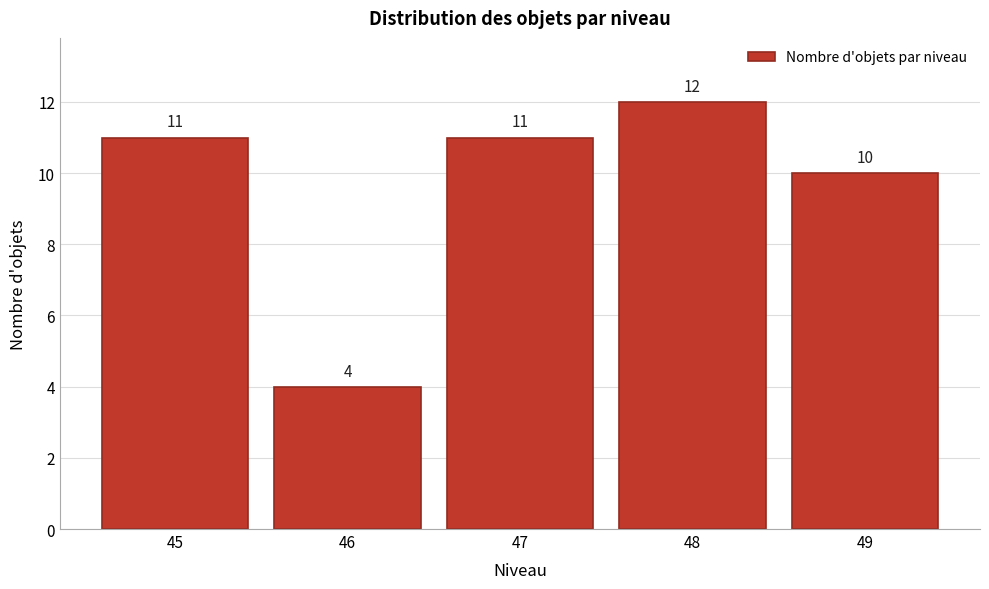

Reading left to right, extract all data points from this chart.

45=11	46=4	47=11	48=12	49=10